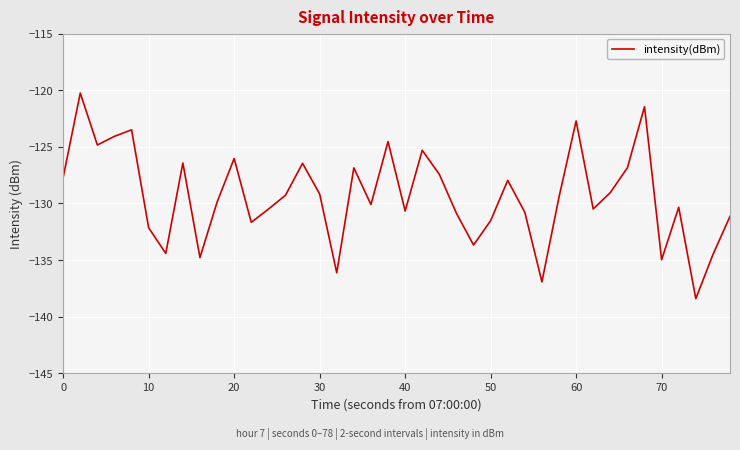

What is the difference between the maximum and minimum values?

18.2